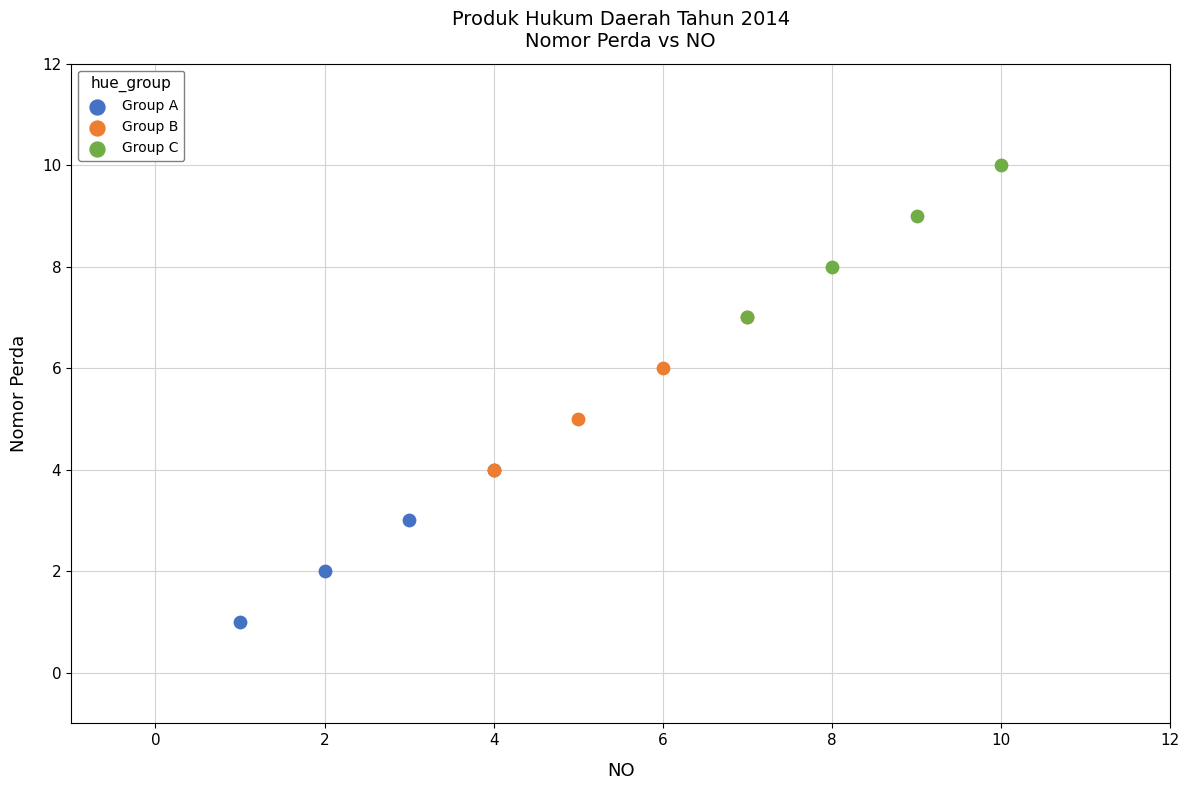

Which series contains the highest Y value?

Group C